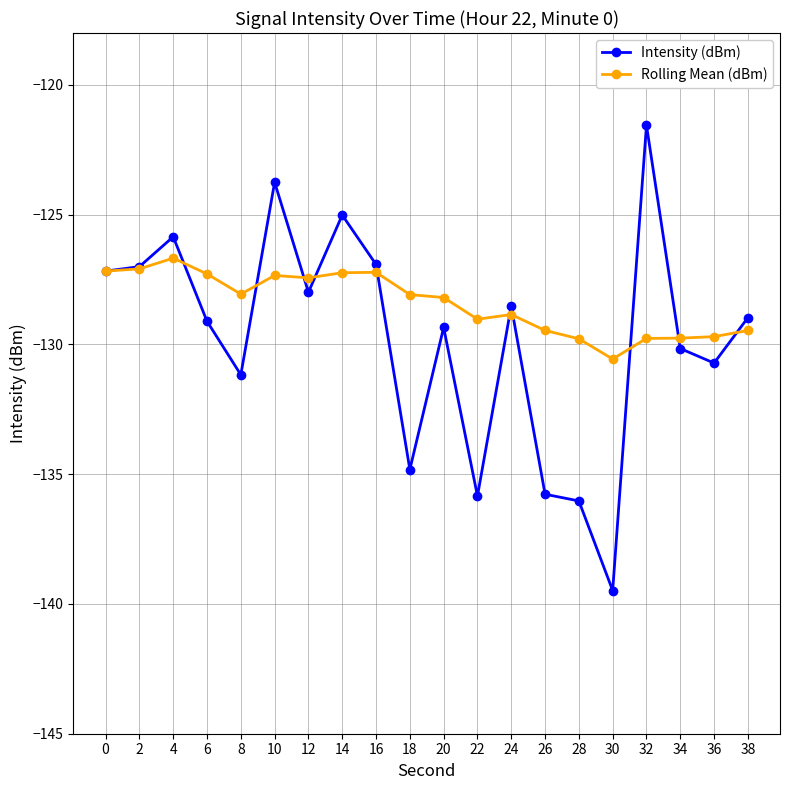

What is the value of the Rolling Mean (dBm) point at the 6th from the left?

-127.3